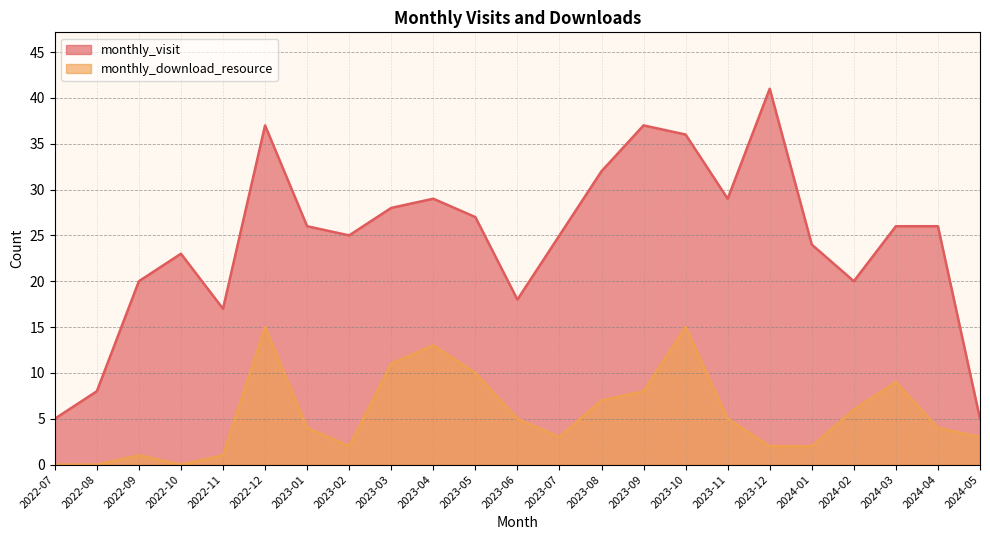

Which series has the widest spread of values?

monthly_visit